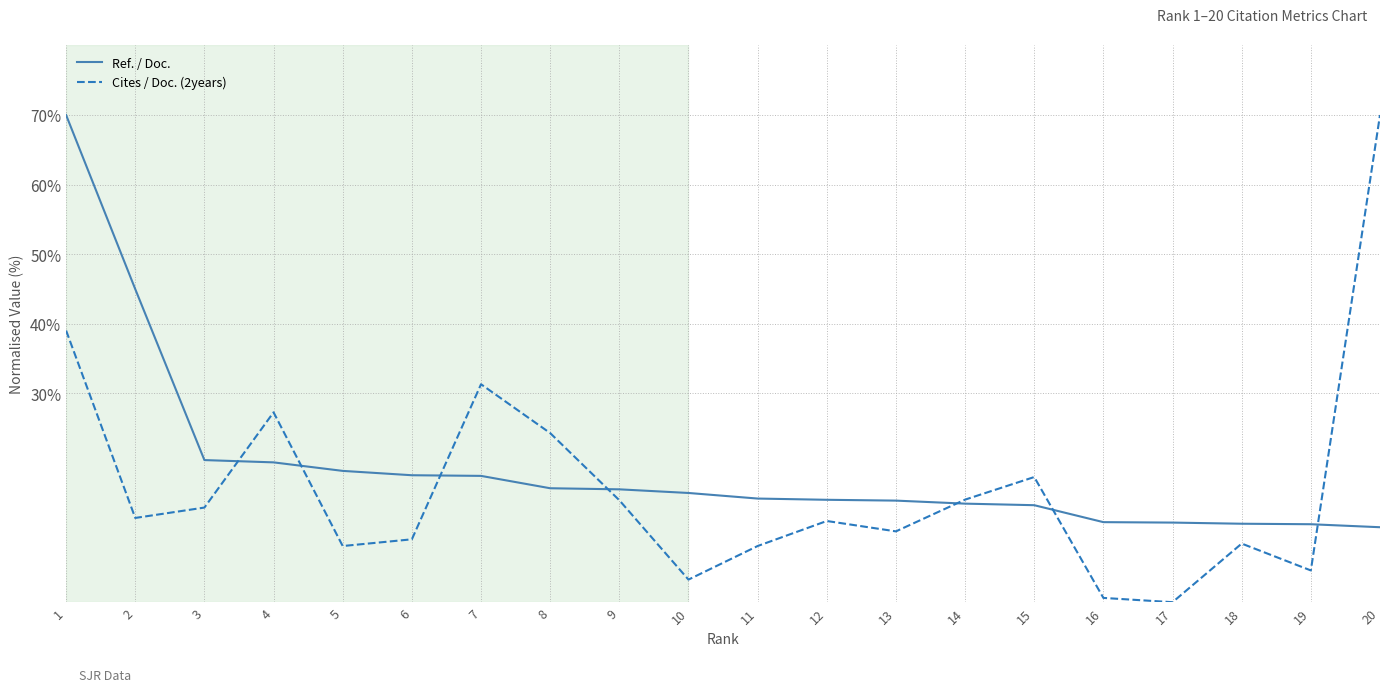

Which series has the largest range (max minus min)?

Cites / Doc. (2years)